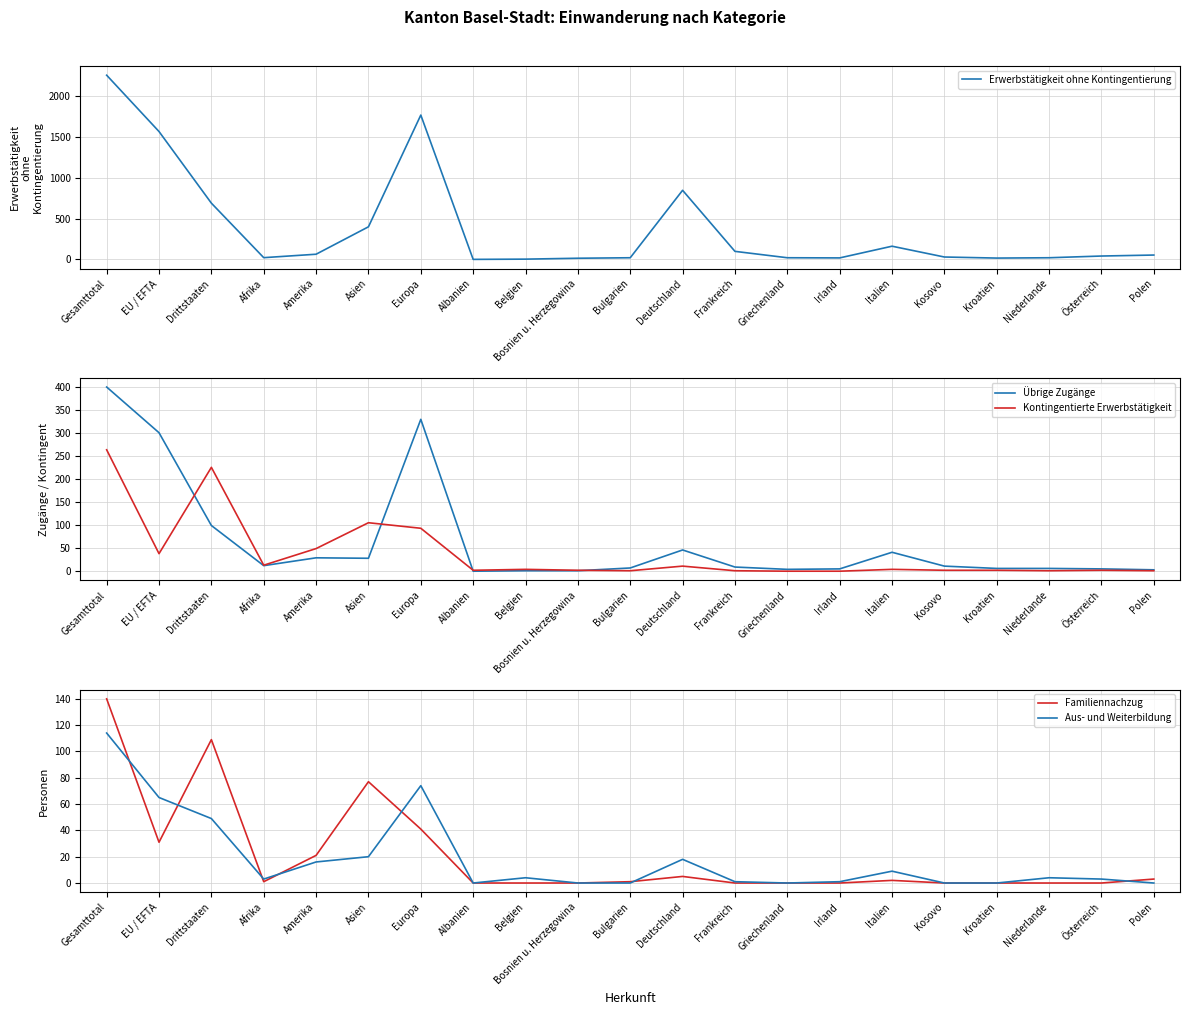

How many lines are shown in the chart?

5